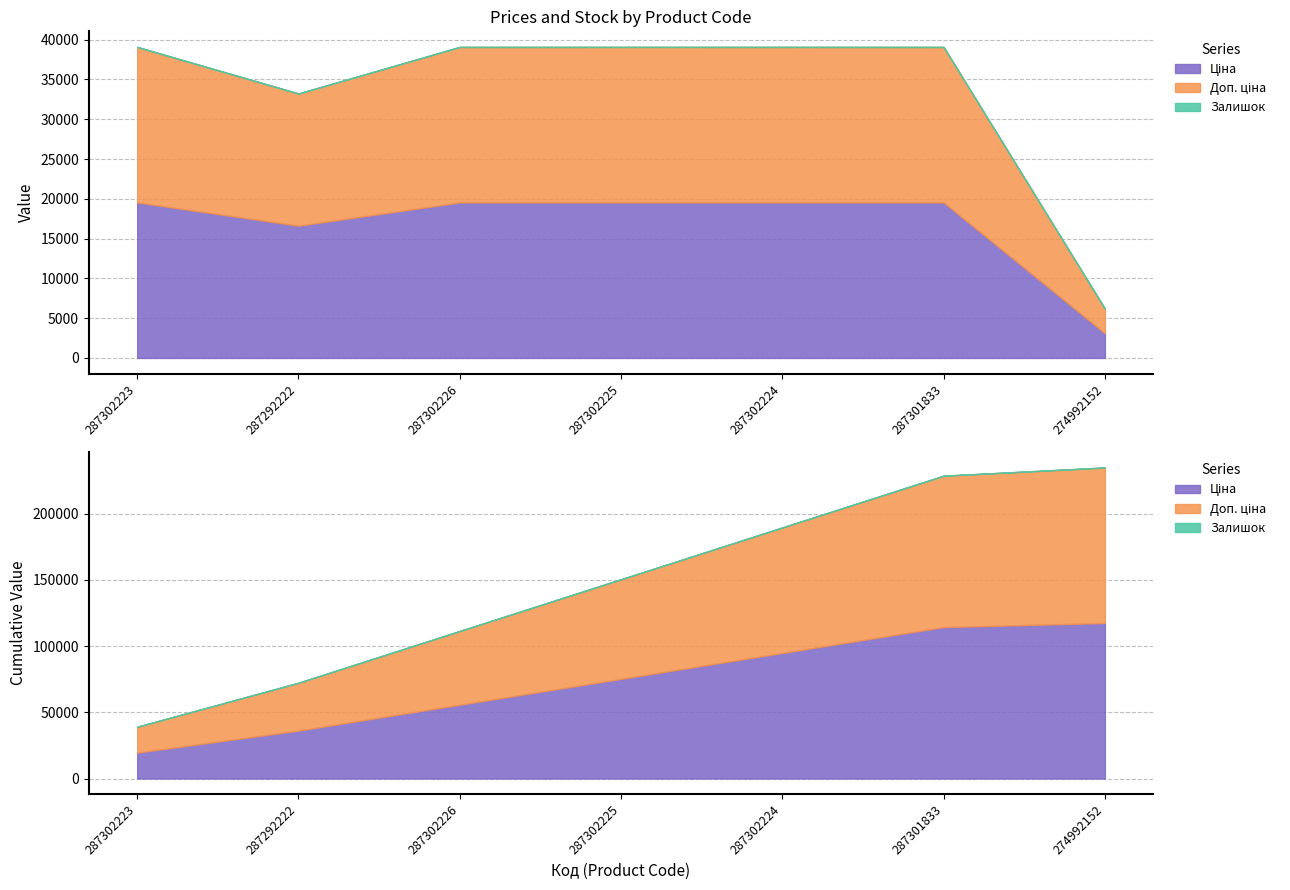

Reading left to right, transcribe all the data shown in this chart.

Ціна: 287302223=19542.7	287292222=16618.0	287302226=19542.7	287302225=19542.7	287302224=19542.7	287301833=19542.7	274992152=3091.2
Доп. ціна: 287302223=19542.7	287292222=16618.0	287302226=19542.7	287302225=19542.7	287302224=19542.7	287301833=19542.7	274992152=3091.0
Залишок: 287302223=8.0	287292222=6.0	287302226=5.0	287302225=7.0	287302224=8.0	287301833=0.0	274992152=21.0